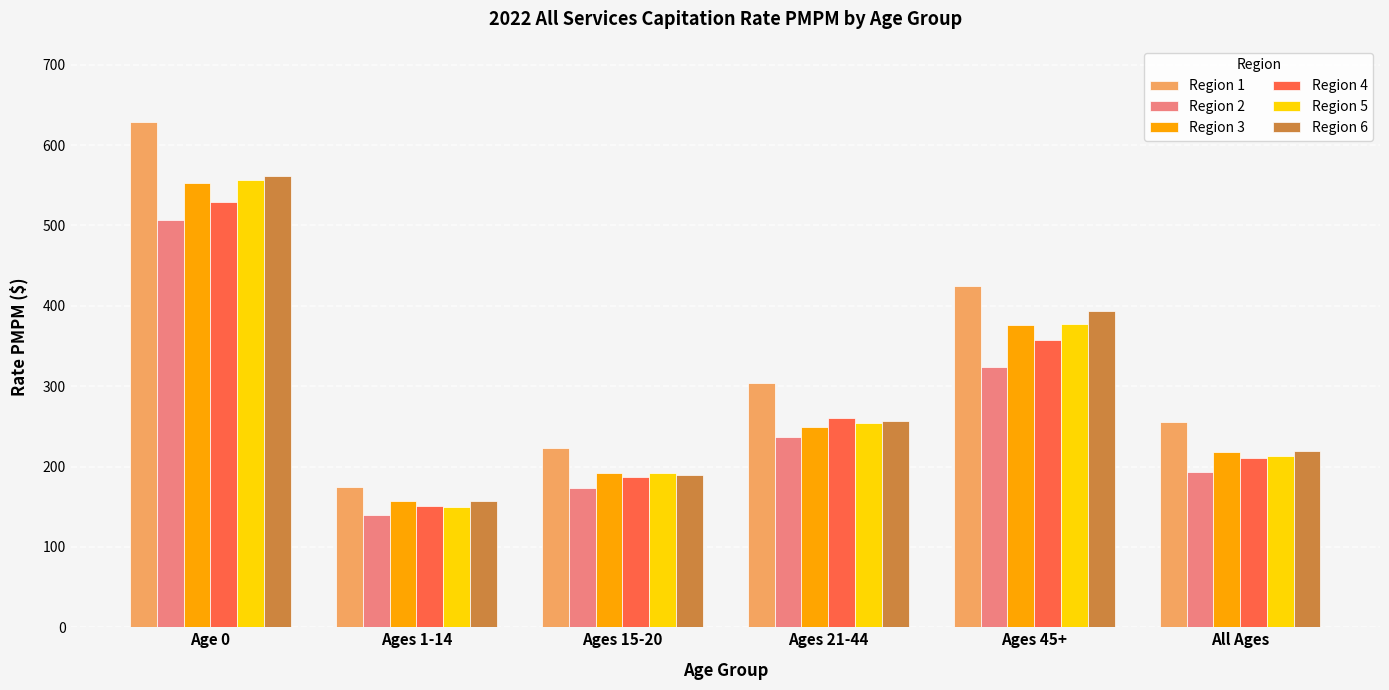

Is it true that Region 1 equals 629.1 at Age 0?

True